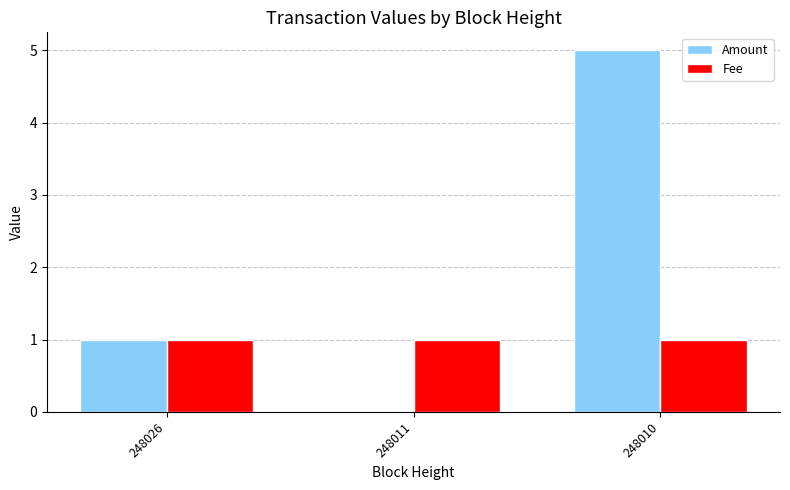

Where is Amount nearest to the value 2?

248026